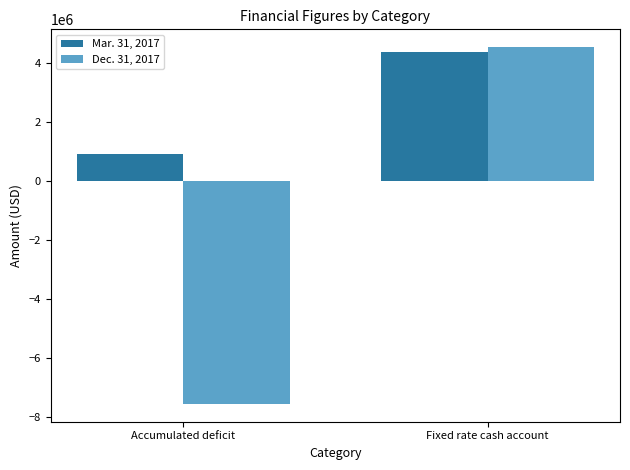

Which series has the largest total across all categories?

Mar. 31, 2017